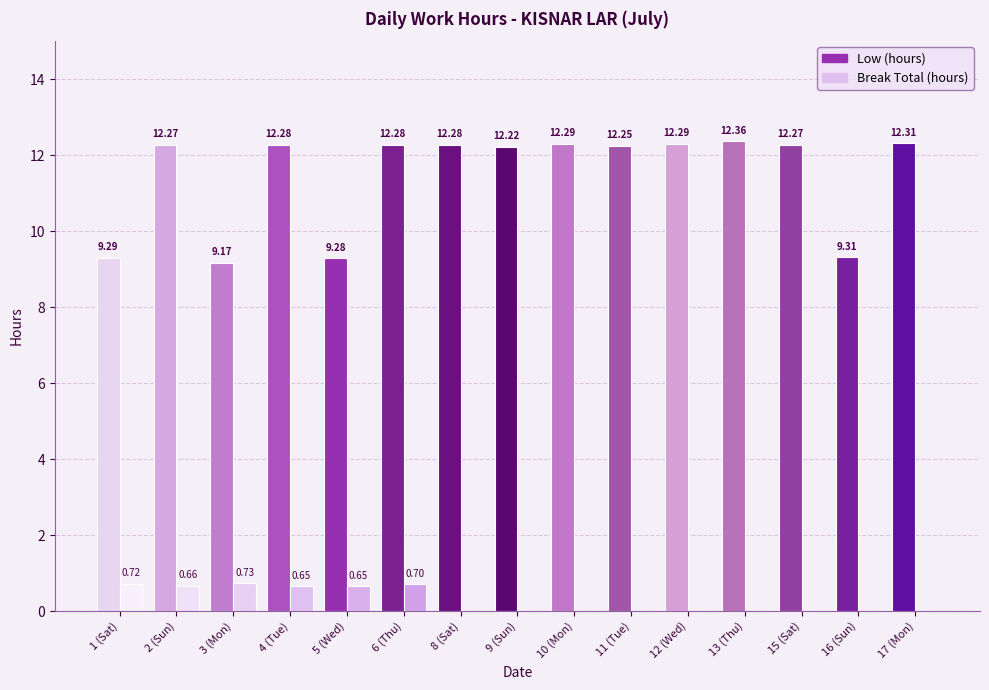

How many values in the Low (hours) series are below 12?

4